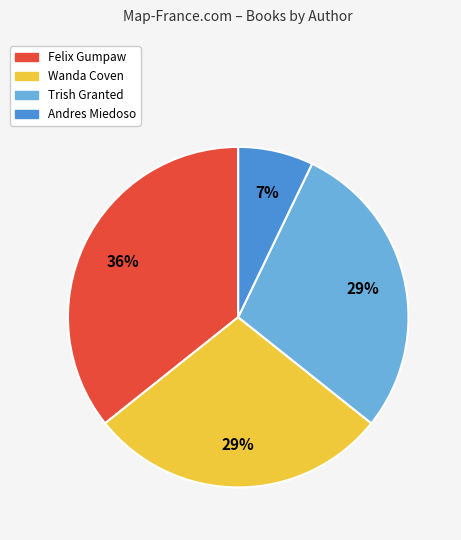

Which category has the smallest portion of the pie?

Andres Miedoso